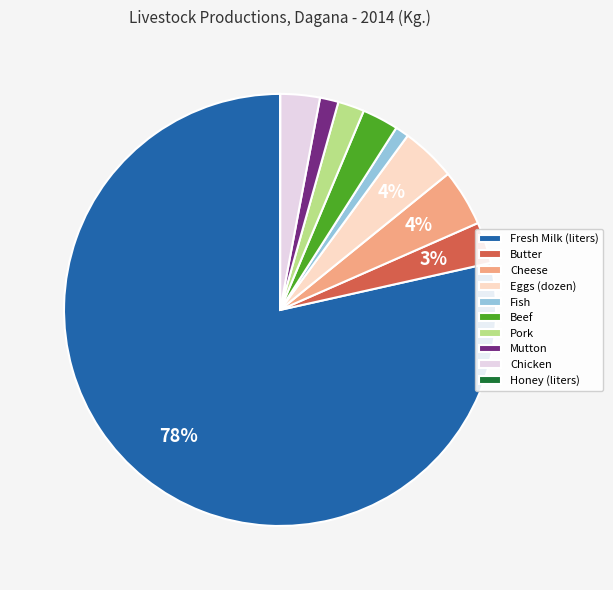

To the nearest percent, what portion does Cheese represent?

4%